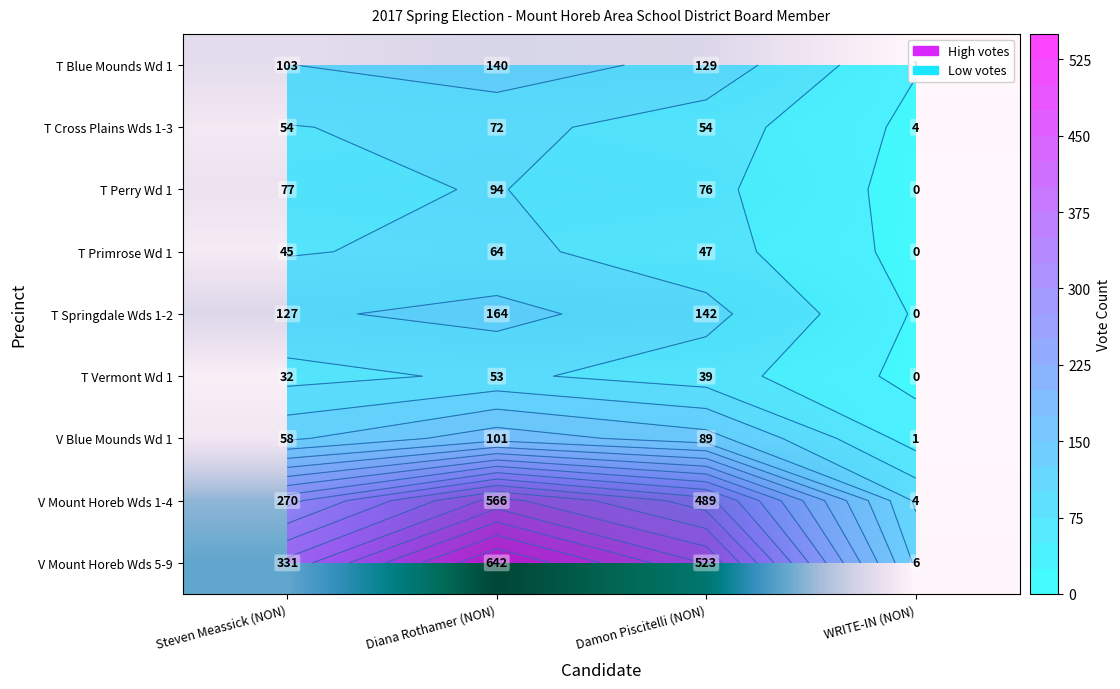

What is the total value across all series at Diana Rothamer (NON)?

1896